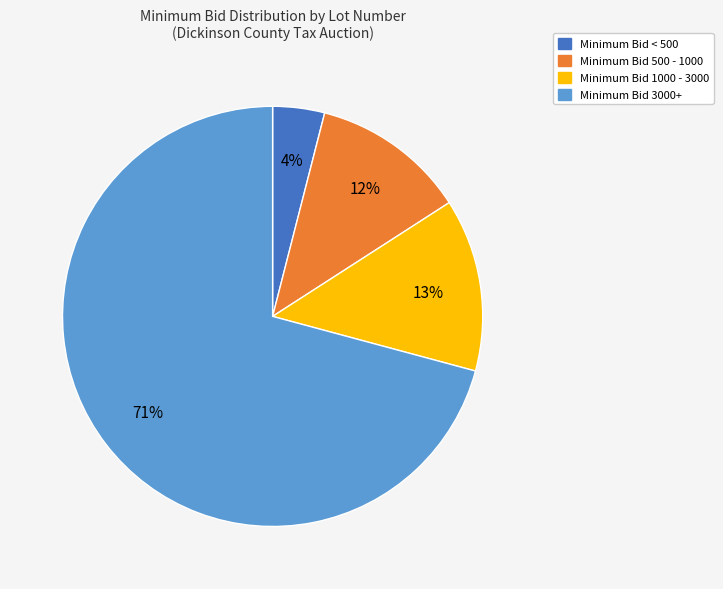

To the nearest percent, what is the average slice percentage?

25%